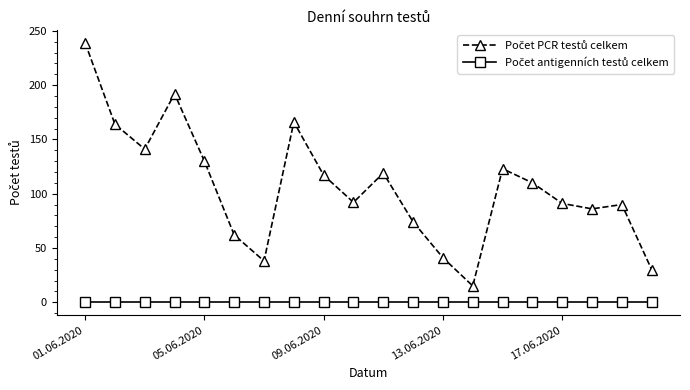

What is the greatest value displayed?

239